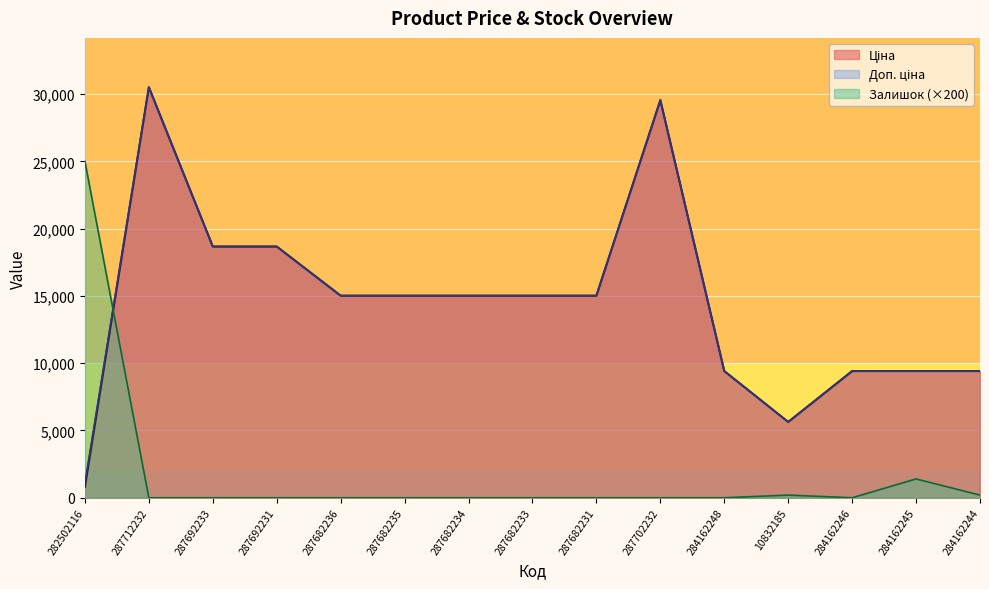

Which category has the lowest value in the Залишок series?

287712232